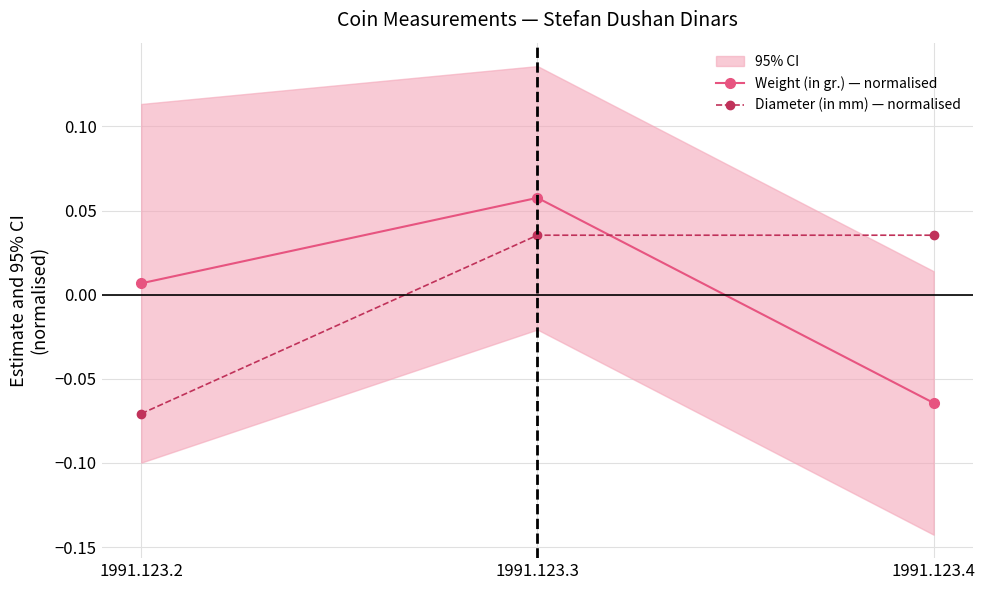

Which series has the largest total across all categories?

Weight (in gr.) — normalised